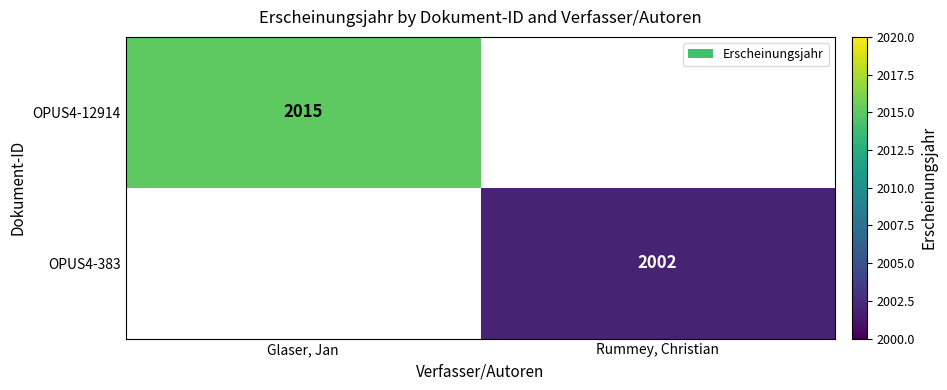

True or false: OPUS4-383 has a value of 2723 at Rummey, Christian.

False